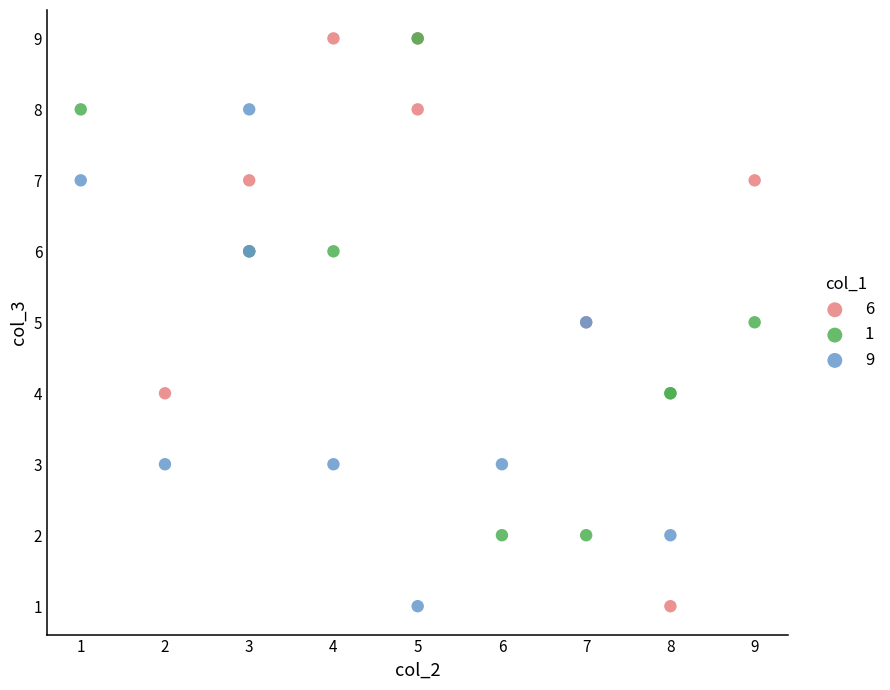

Which series has the largest Y range (max minus min)?

6